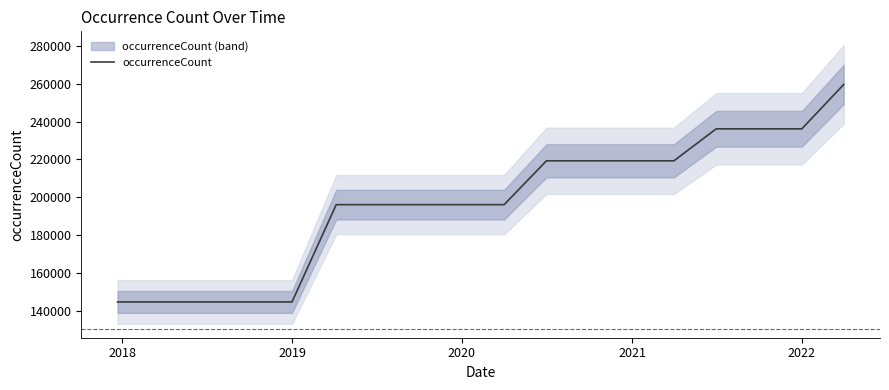

What is the highest value of the occurrenceCount series?

259610